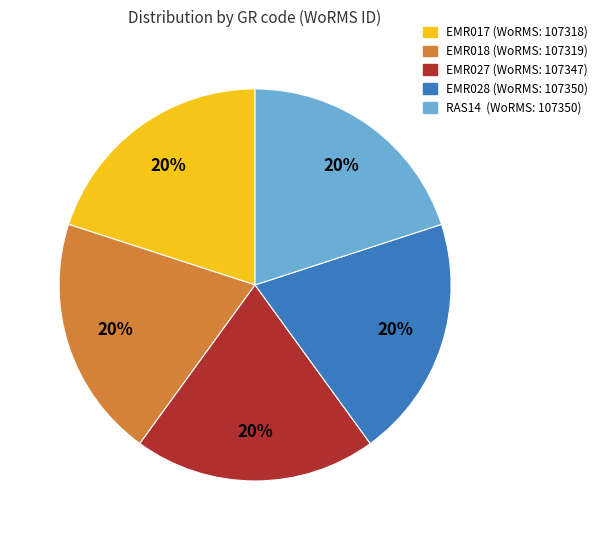

The EMR017 slice represents 28% of the pie. True or false?

False